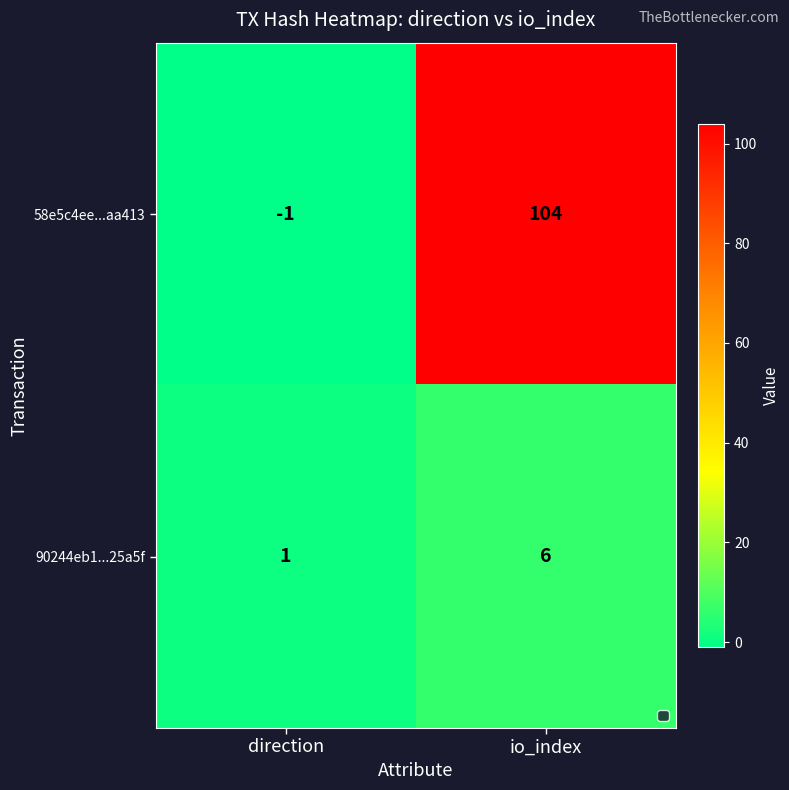

Which series has the largest total across all categories?

58e5c4ee...aa413